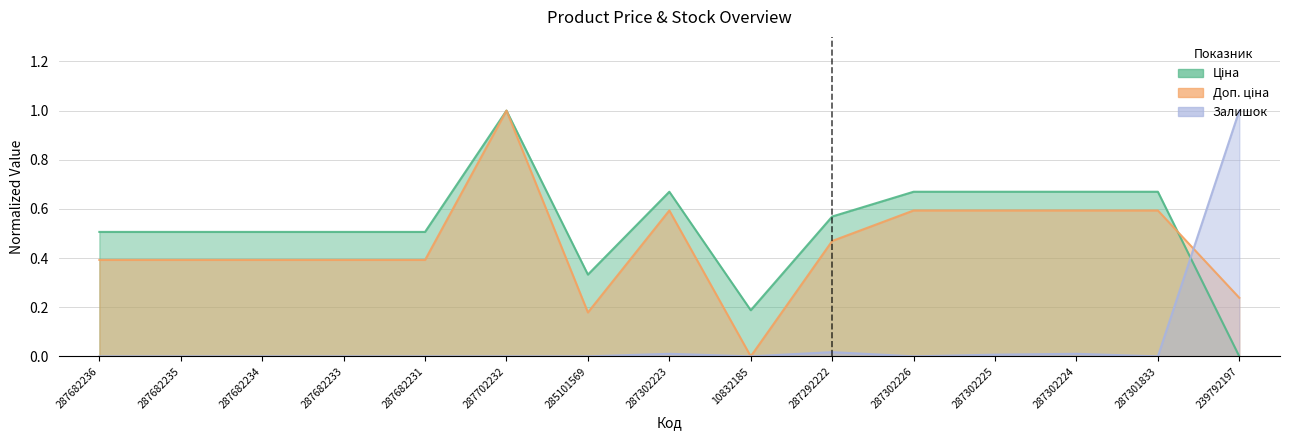

How many data points does each series have?

15